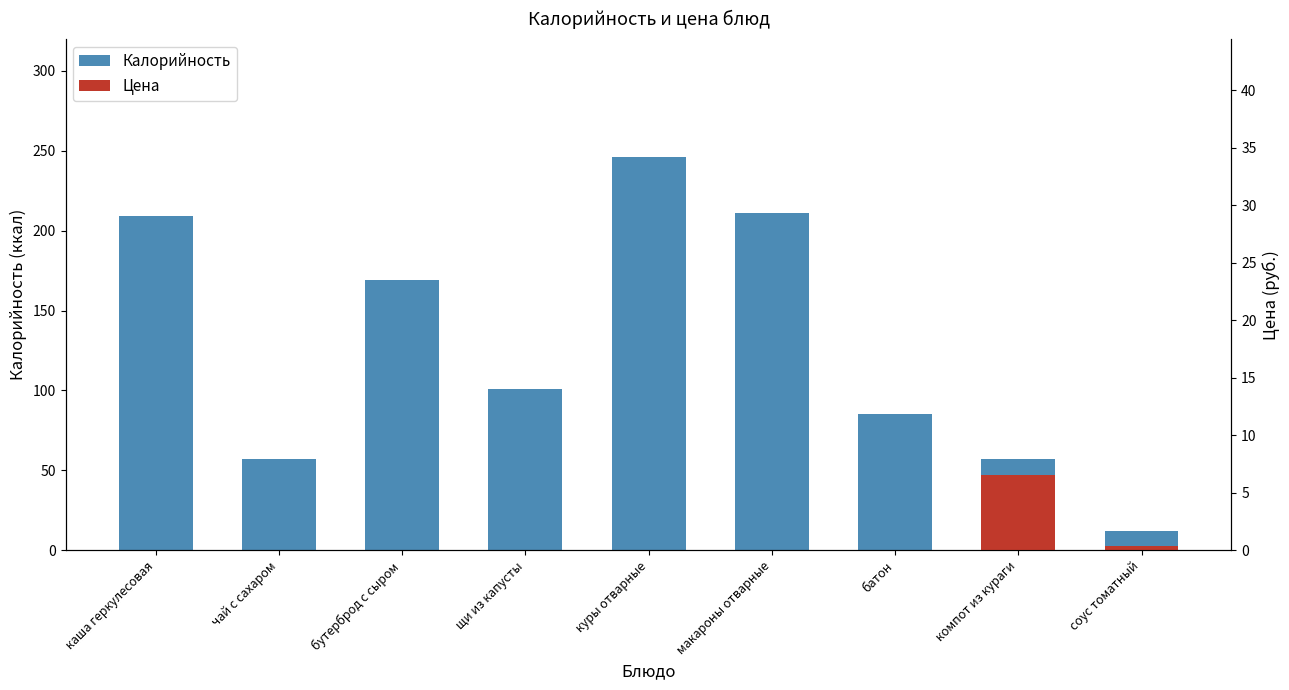

Approximately how many times larger is the value at каша геркулесовая compared to соус томатный?

17.4